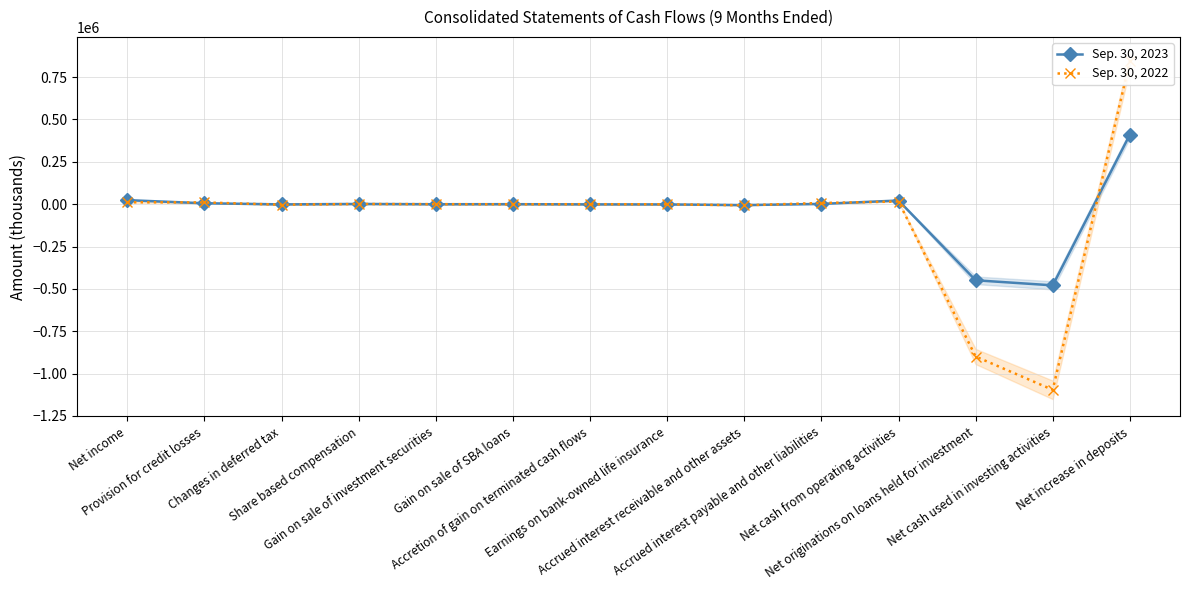

How many interior local peaks does the Sep. 30, 2022 series have?

3